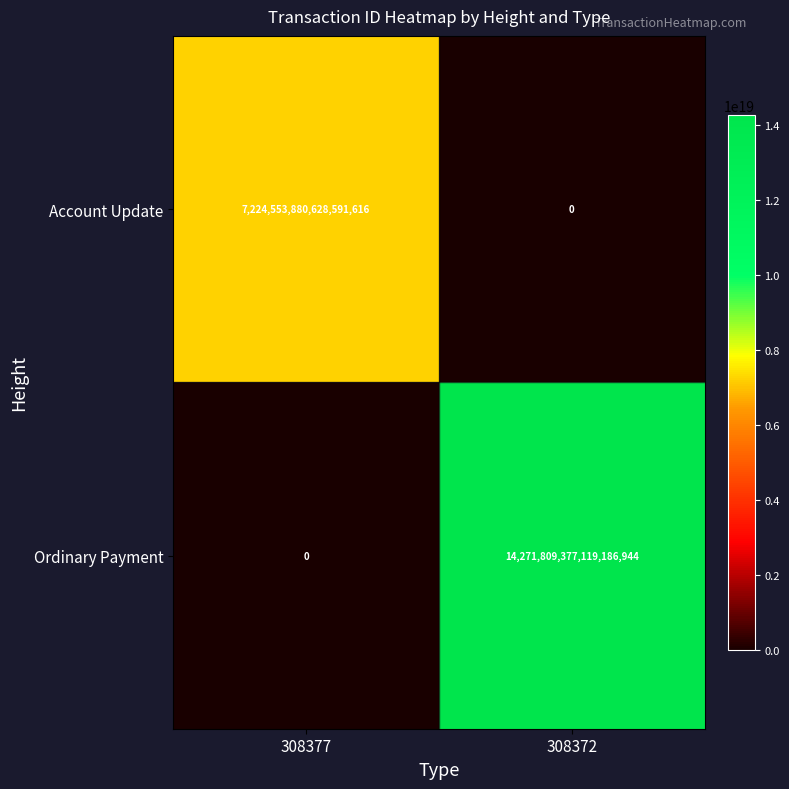

At which label is Ordinary Payment closest to 7135904688559593472?

308377